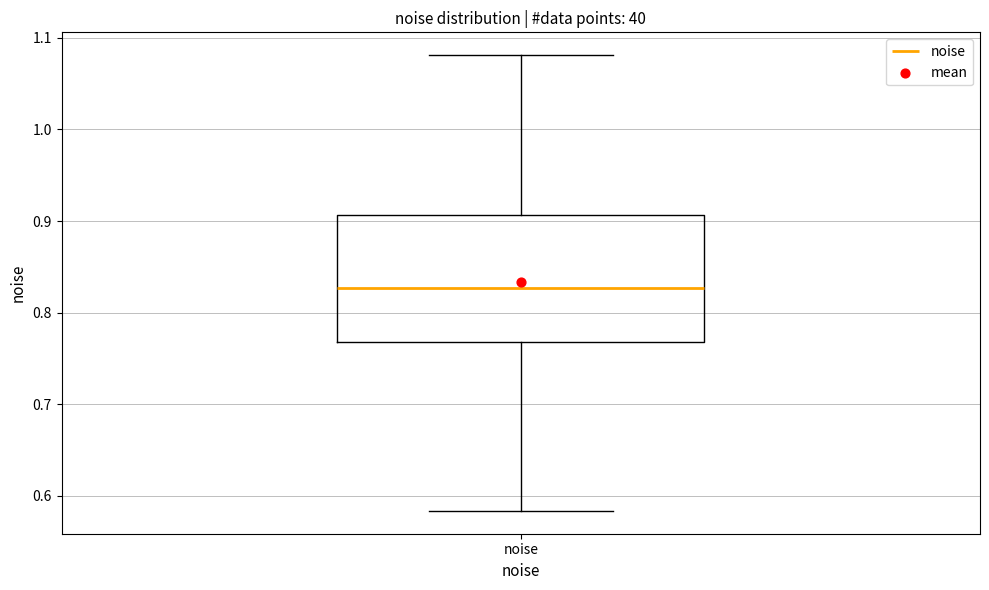

Transcribe this box plot: give where the median line is, the range the box spans, and where the two whiskers end, as read against the y-axis. The values are not printed on the chart, so give them approximately, as read against the axis.

median 0.83, box 0.77 to 0.91, whiskers 0.58 to 1.08